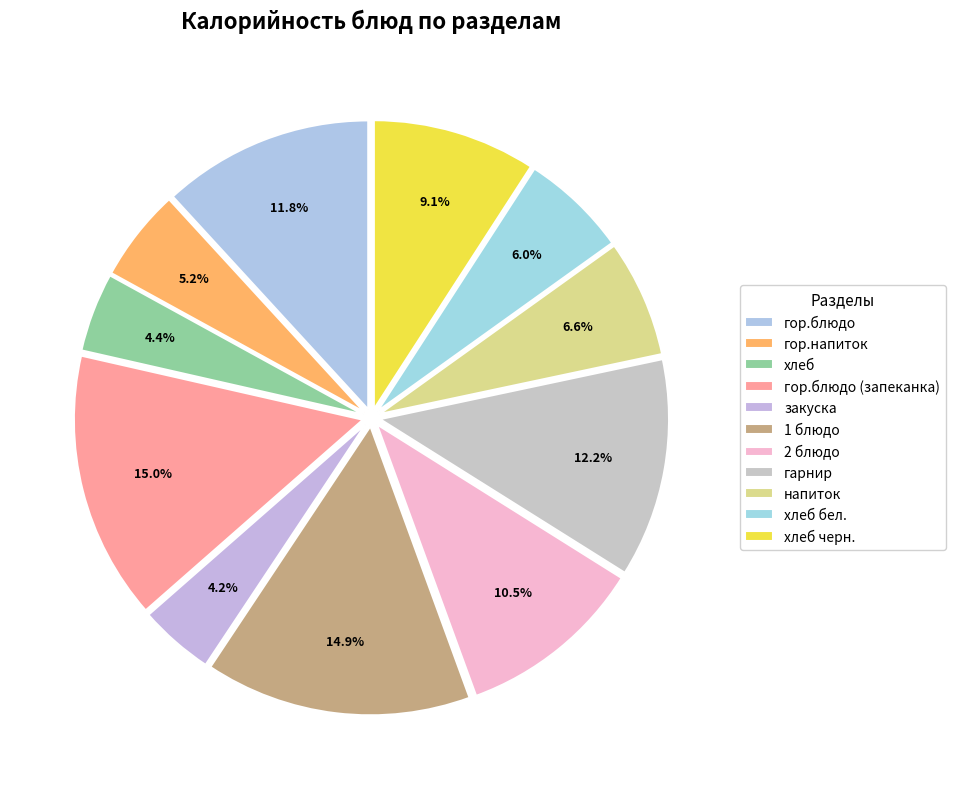

How many slices are in this pie chart?

11